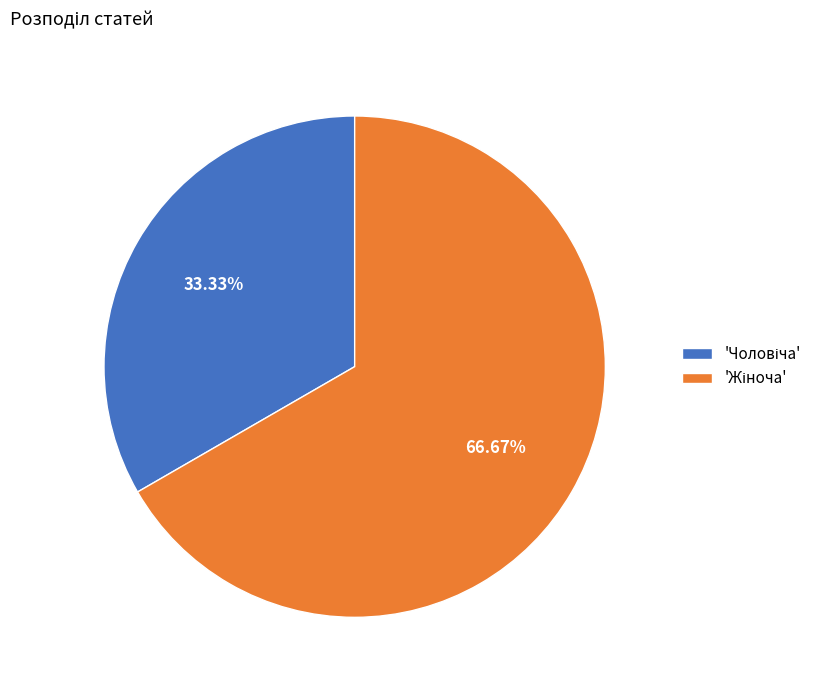

Is there any slice that represents more than half of the pie?

Yes